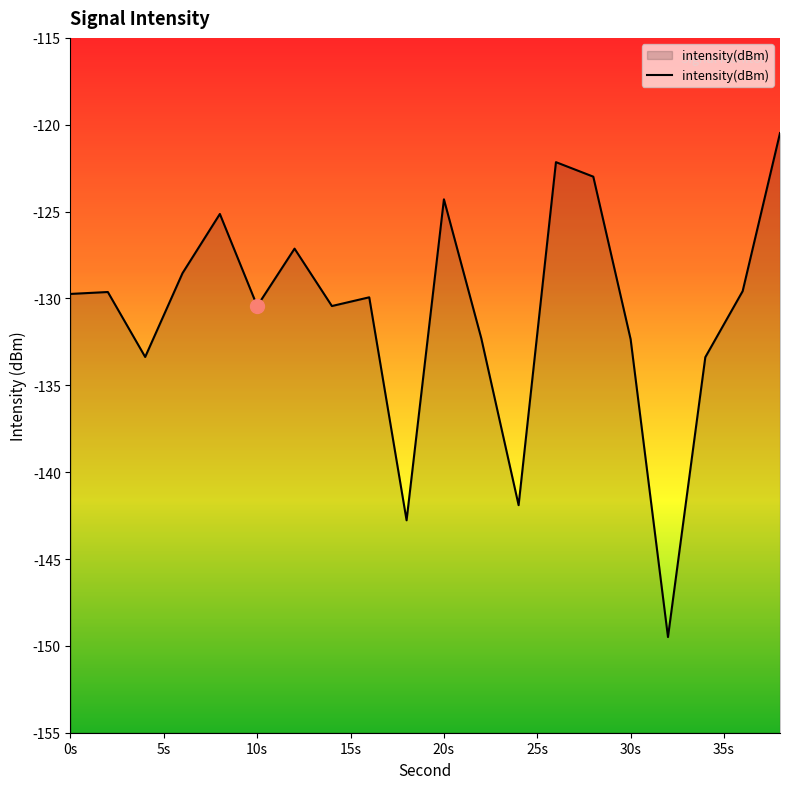

What is the maximum value shown in the chart?

-120.5